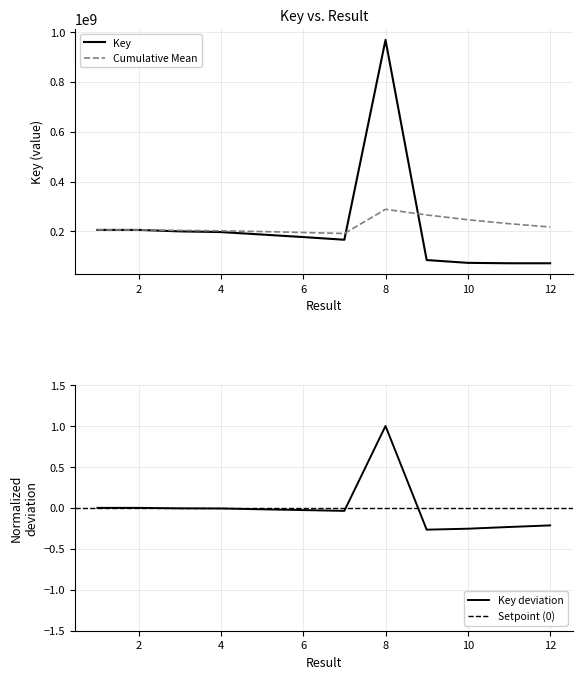

In Key_scaled, how many points are lower than both neighbors (excluding endpoints)?

2